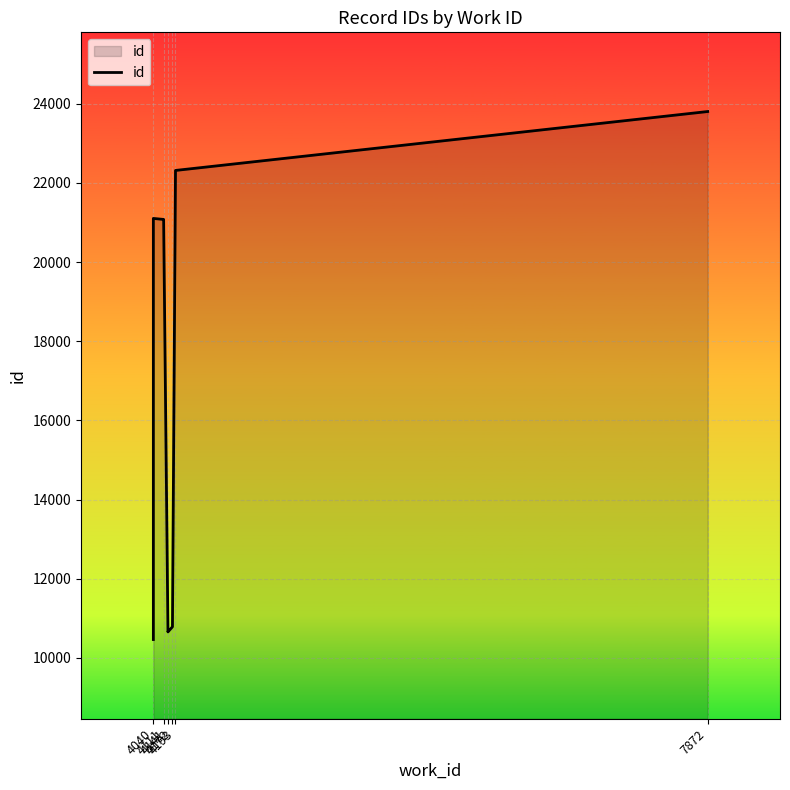

What is the change in value from 4040 to 4111?

-23